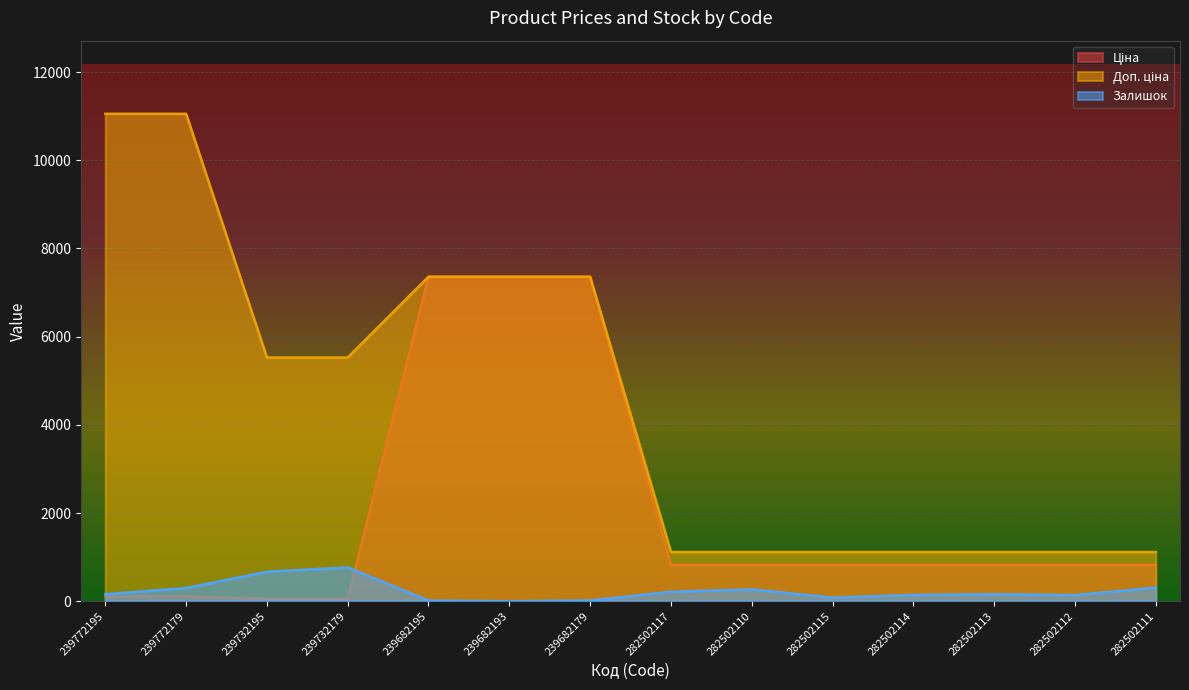

What is the label of the 12th point from the right?

239732195